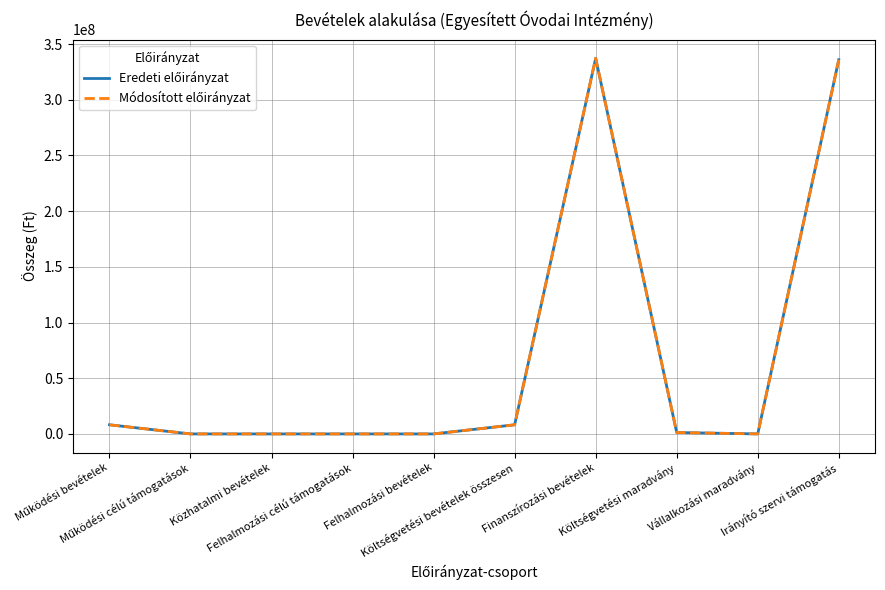

Which has a higher value, Működési bevételek or Működési célú támogatások?

Működési bevételek